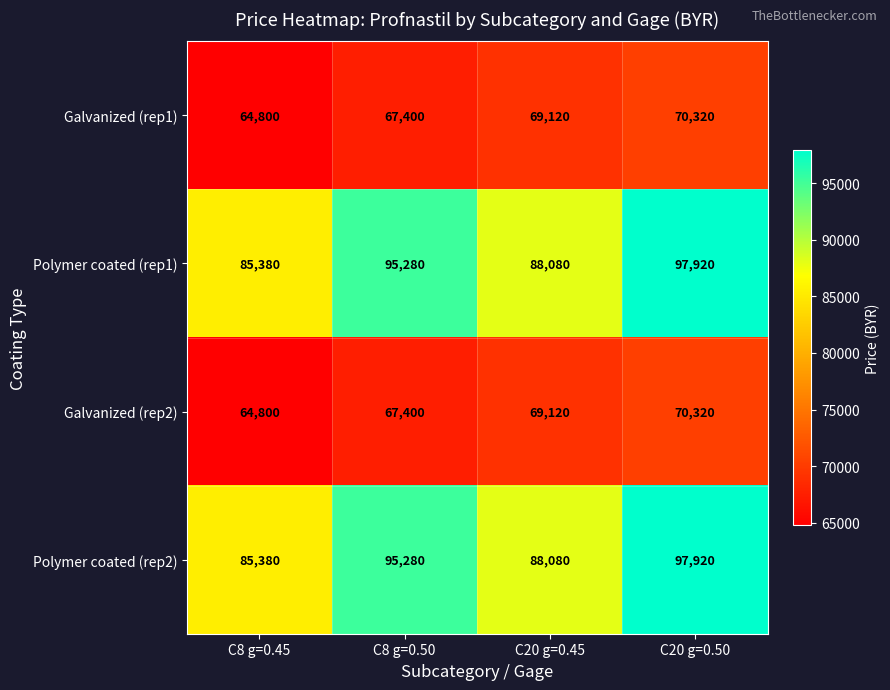

What is the greatest value displayed?

97920